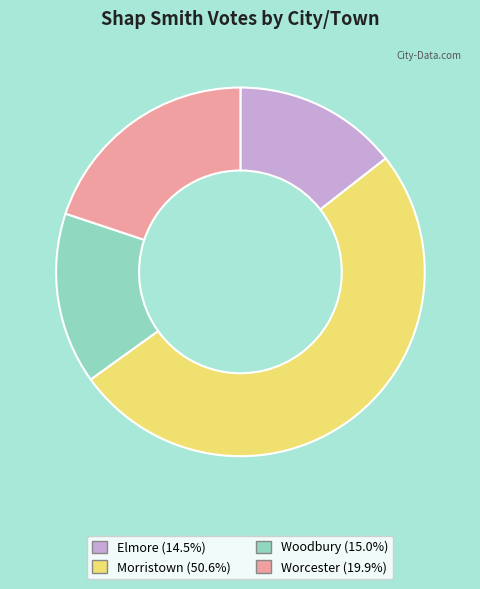

Which category accounts for the majority?

Morristown